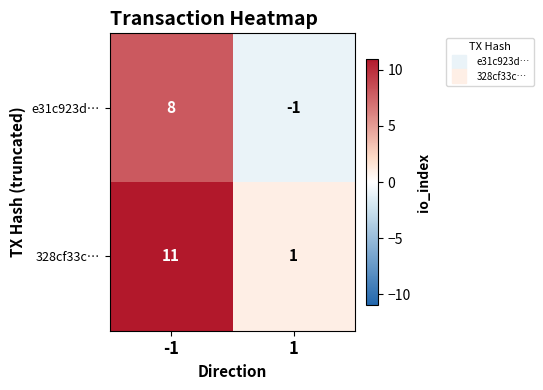

Rank the series by their maximum value, from highest to lowest.

328cf33c…, e31c923d…